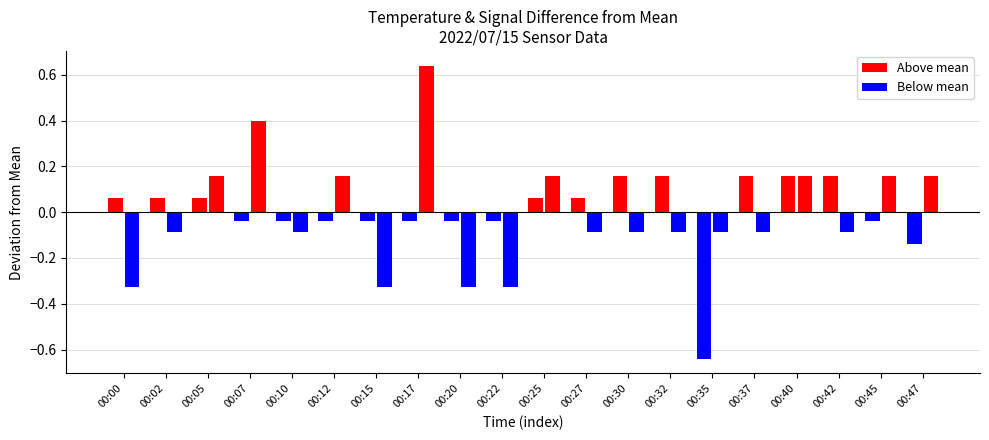

How many distinct data groups are displayed?

2